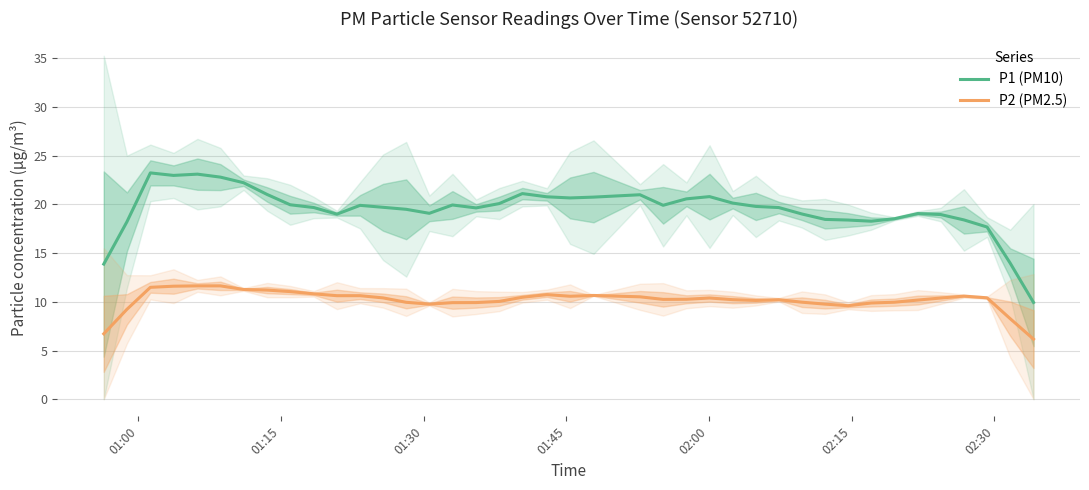

What is the average value of the P2 (PM2.5) series?

10.2